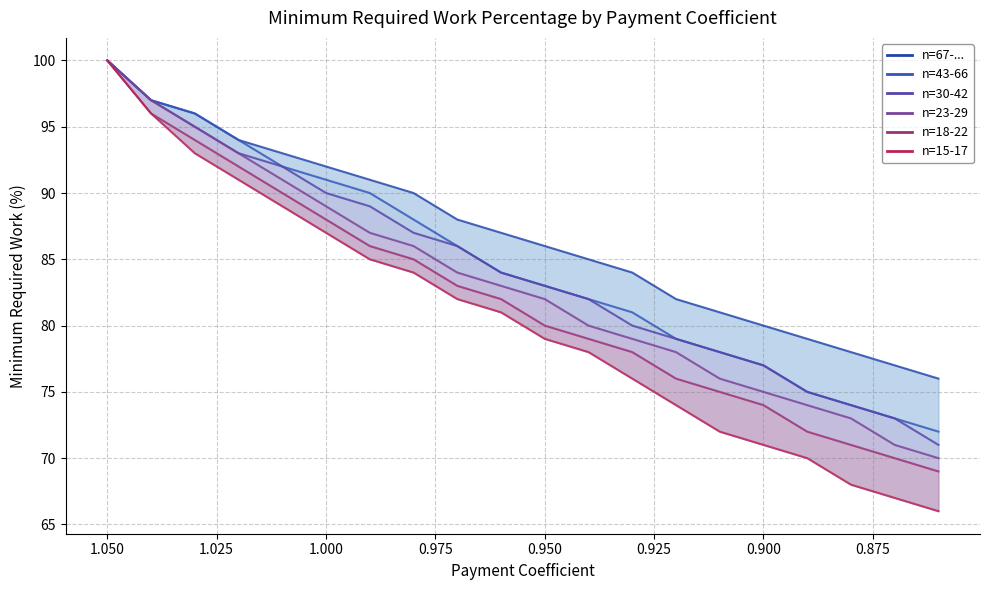

Reading left to right, transcribe all the data shown in this chart.

n=67-...: 100	97	96	94	93	92	91	90	88	87	86	85	84	82	81	80	79	78	77	76
n=43-66: 100	97	96	94	92	91	90	88	86	84	83	82	81	79	78	77	75	74	73	72
n=30-42: 100	97	95	93	92	90	89	87	86	84	83	82	80	79	78	77	75	74	73	71
n=23-29: 100	97	95	93	91	89	87	86	84	83	82	80	79	78	76	75	74	73	71	70
n=18-22: 100	96	94	92	90	88	86	85	83	82	80	79	78	76	75	74	72	71	70	69
n=15-17: 100	96	93	91	89	87	85	84	82	81	79	78	76	74	72	71	70	68	67	66